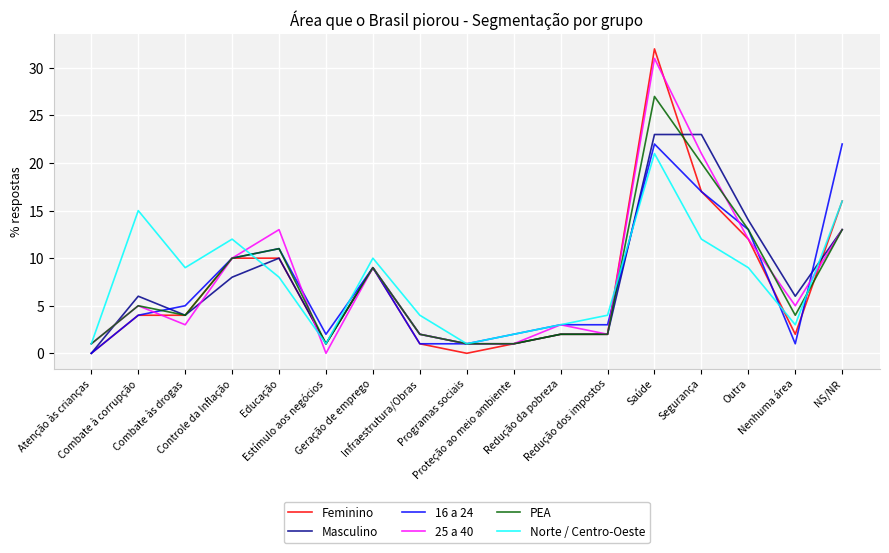

What is the maximum value for PEA?

27